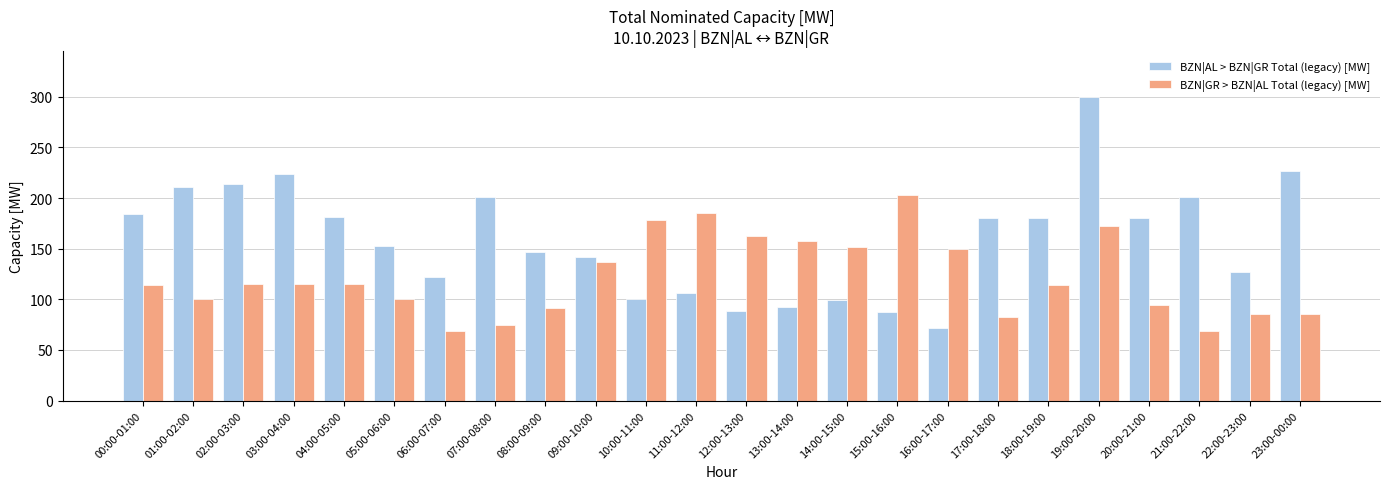

What is the difference between the BZN|AL > BZN|GR Total (legacy) [MW] values at 06:00-07:00 and 09:00-10:00?

20